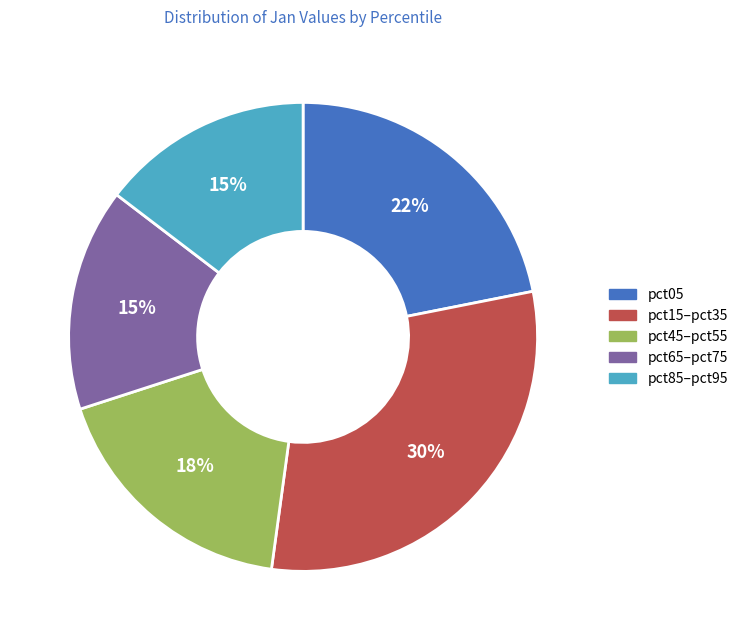

To the nearest percent, what is the average slice percentage?

20%